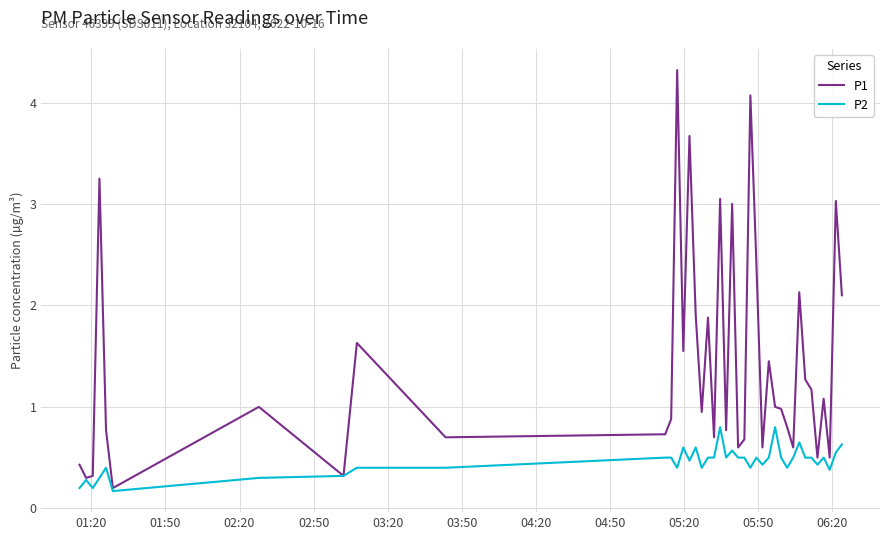

Which series has the largest total across all categories?

P1